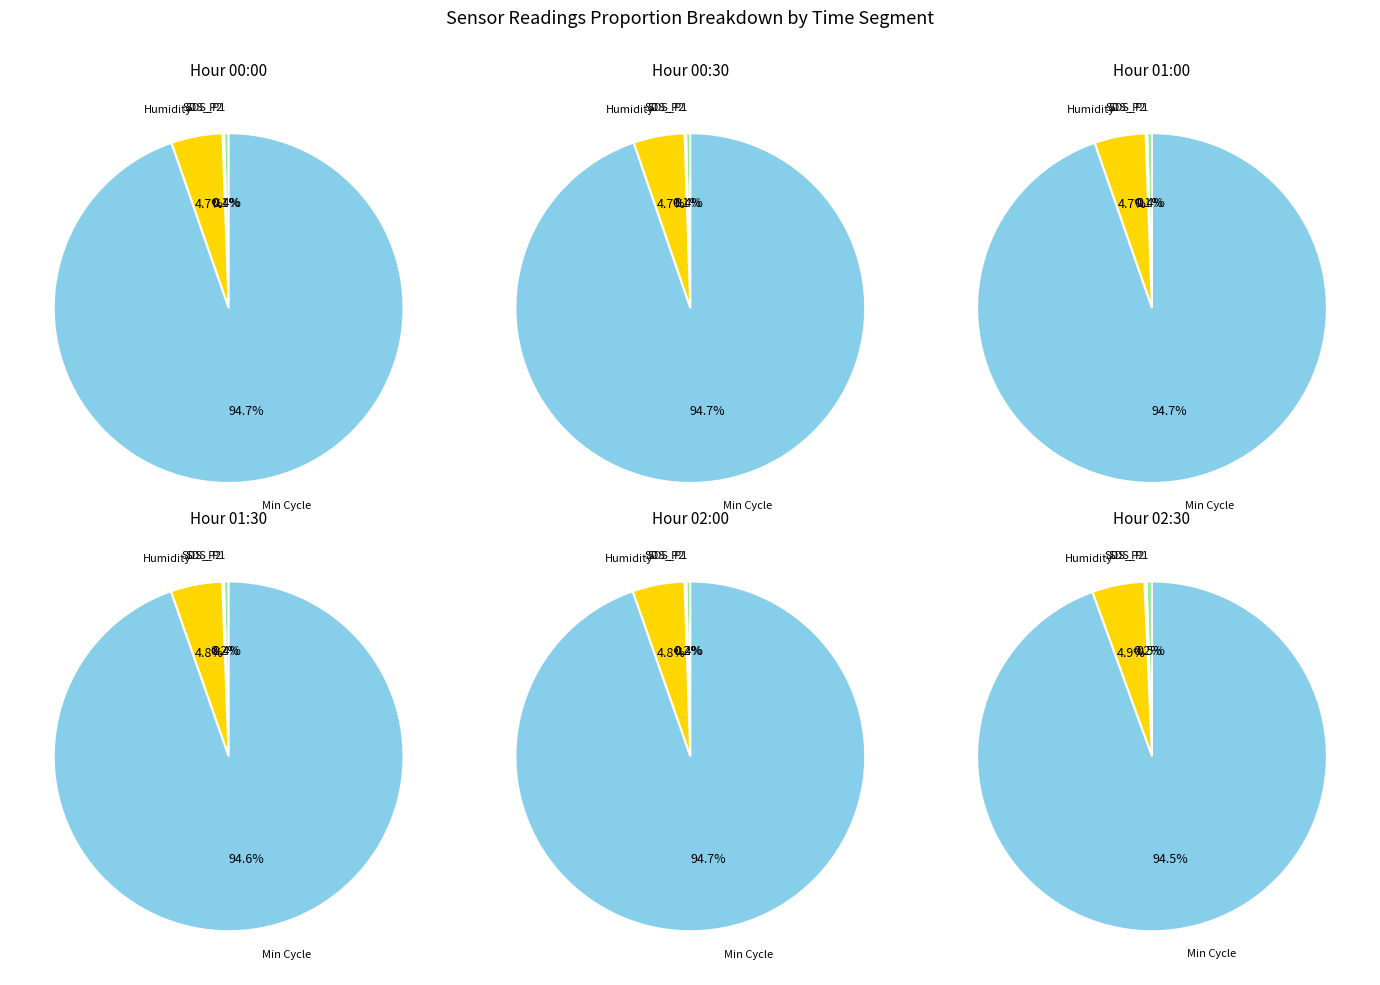

Does 39 represent more than half of the total?

No